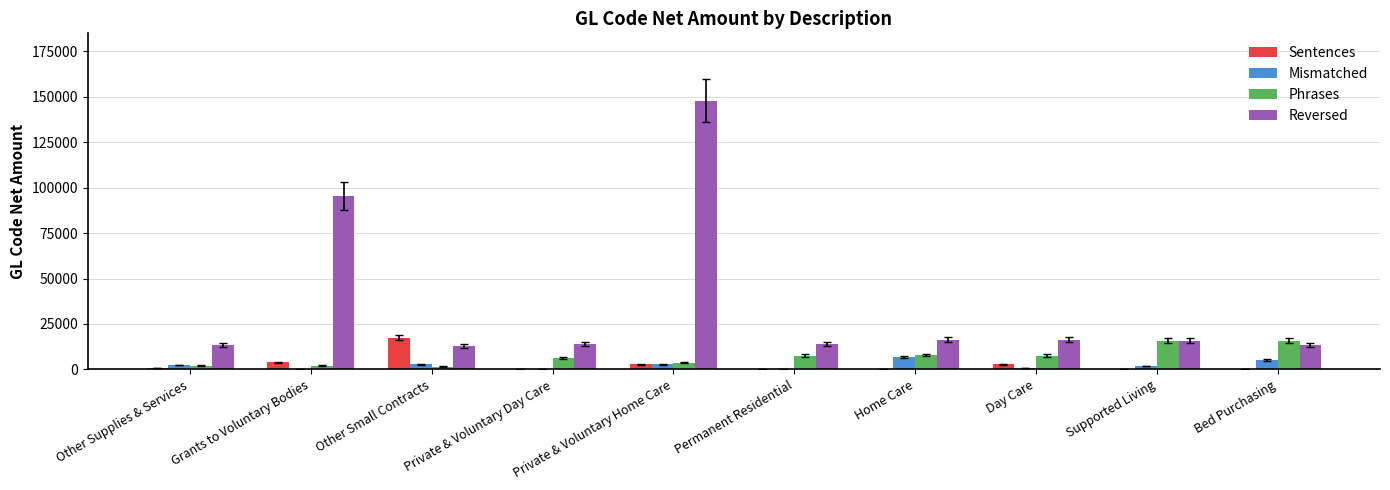

Which series changed the most between Private & Voluntary Home Care and Bed Purchasing?

Reversed